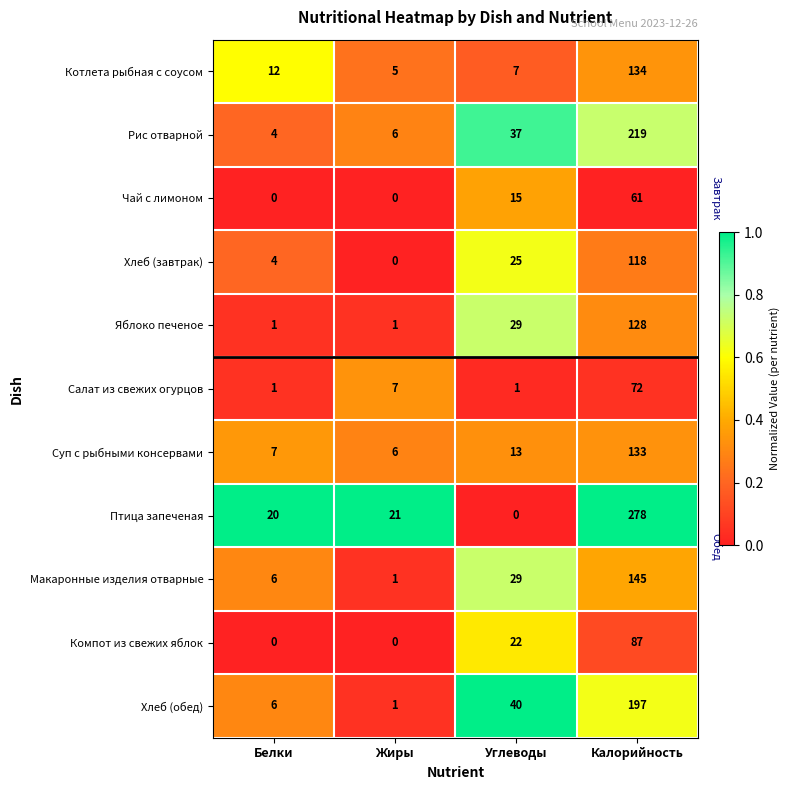

True or false: Компот из свежих яблок has a value of 60 at Жиры.

False